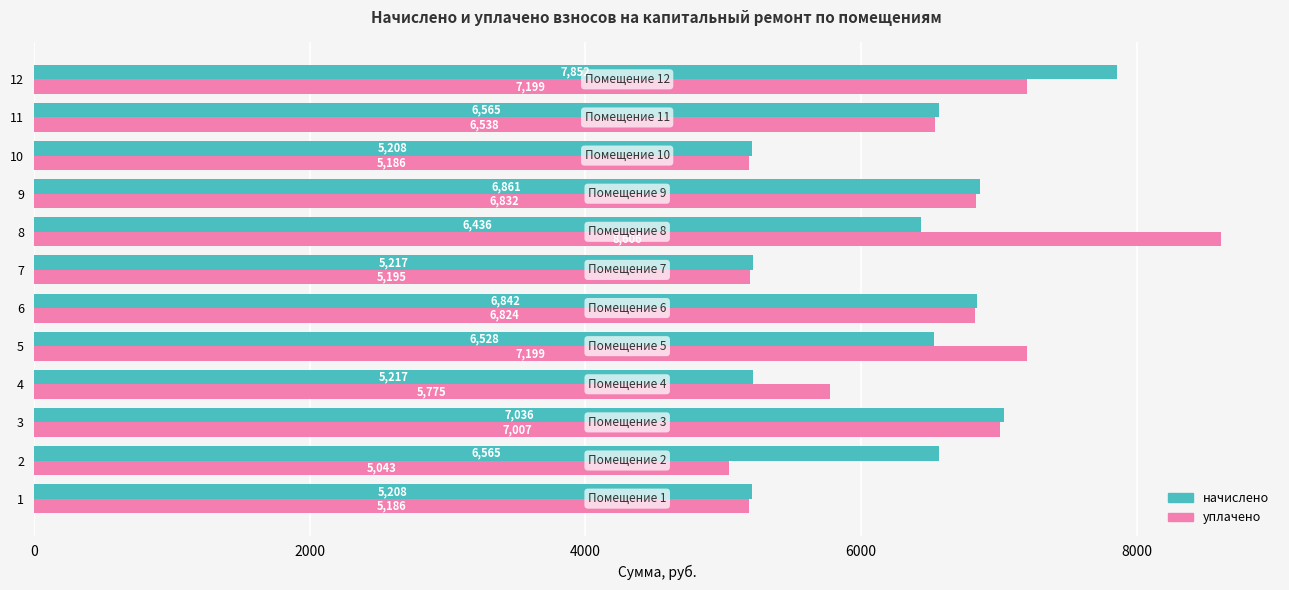

Is it true that начислено equals 6565.4 at 2?

True